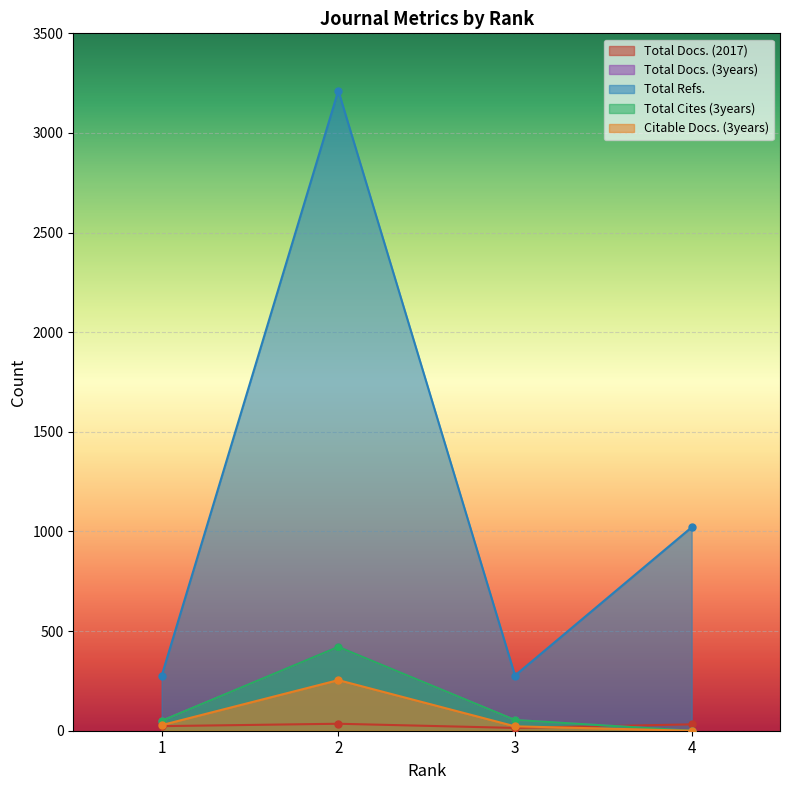

Count the Total Docs. (2017) values in the range 23 to 35.

3